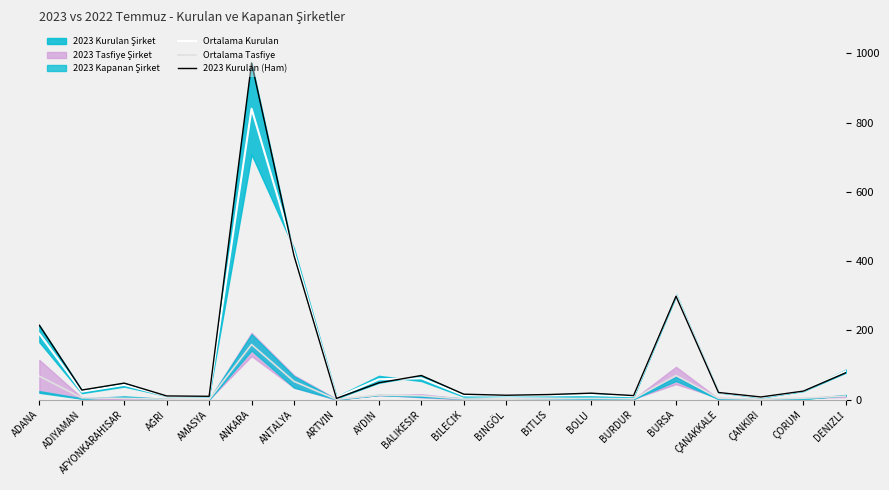

What is the highest value of the Ortalama Kurulan series?

840.0